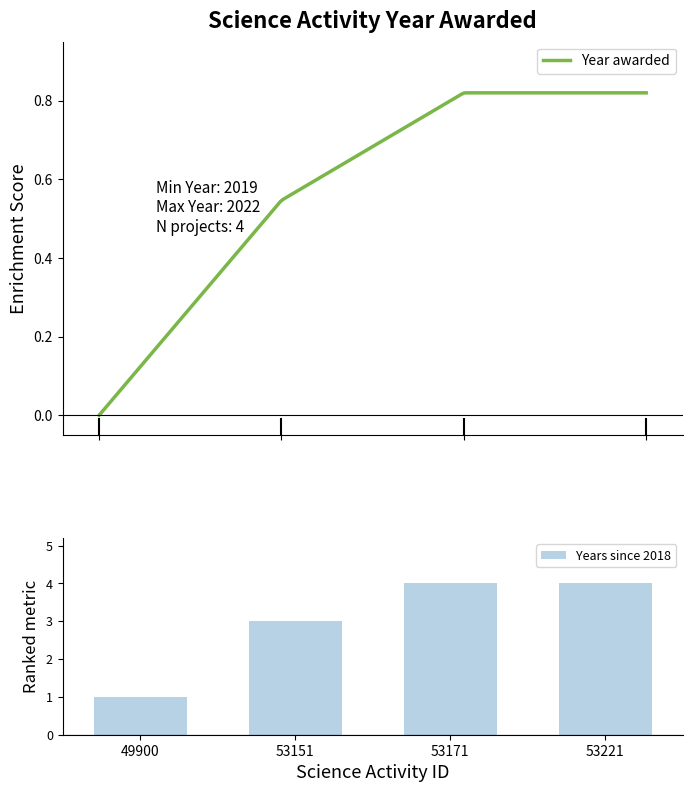

Which has a higher value, 53171 or 53151?

53171